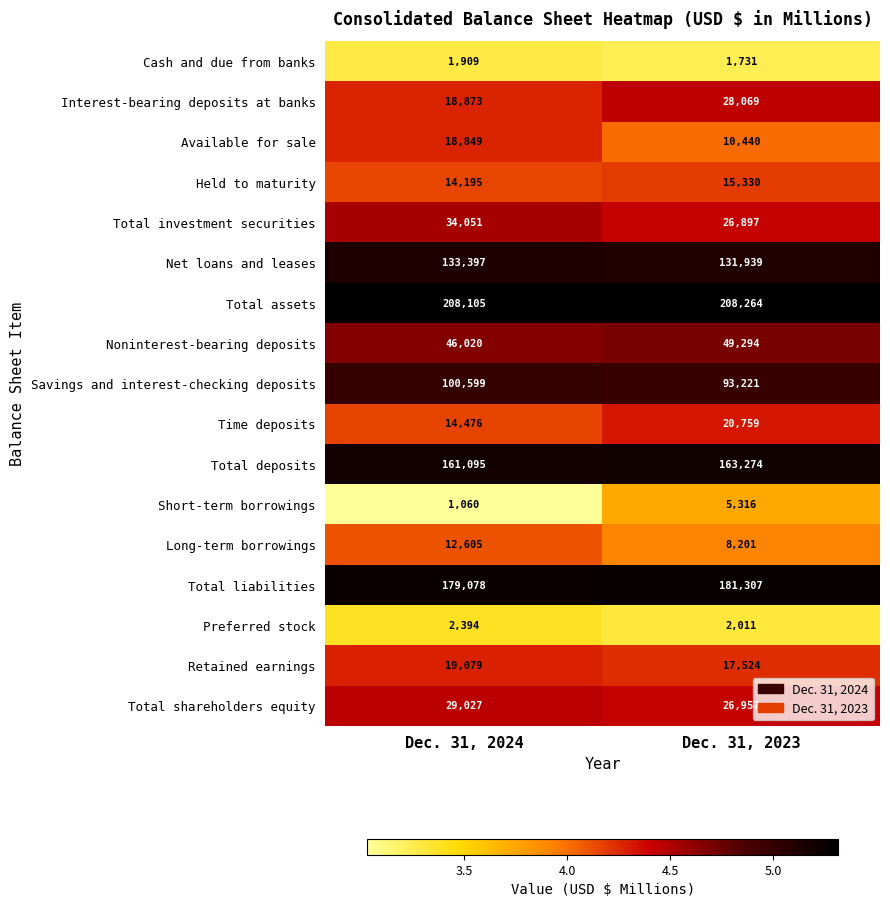

The Retained earnings series shows 17524 at Dec. 31, 2023. True or false?

True